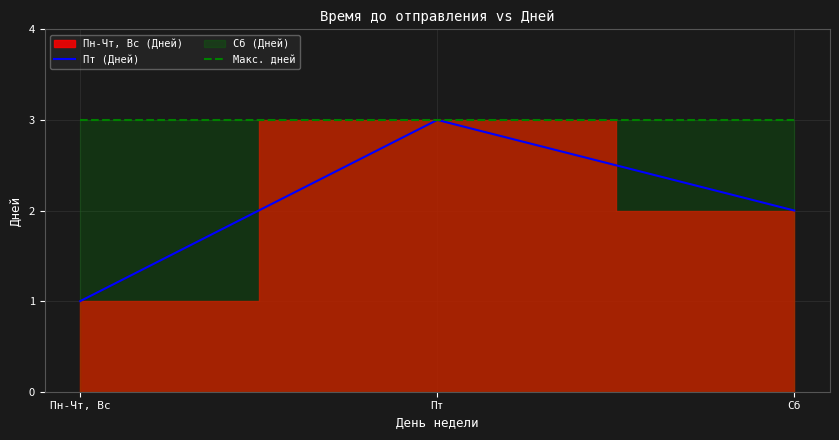

Which label corresponds to the largest value in the chart?

Пт